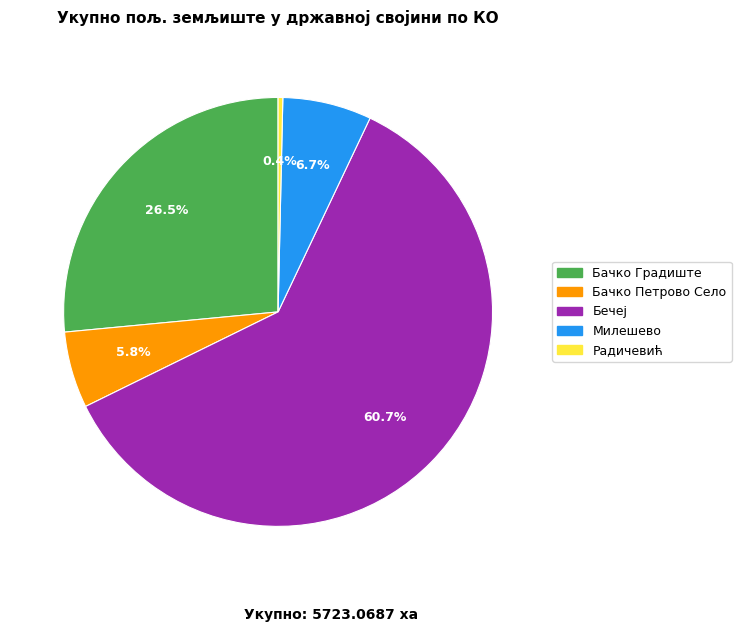

What portion of the pie excludes Милешево?

93.3%